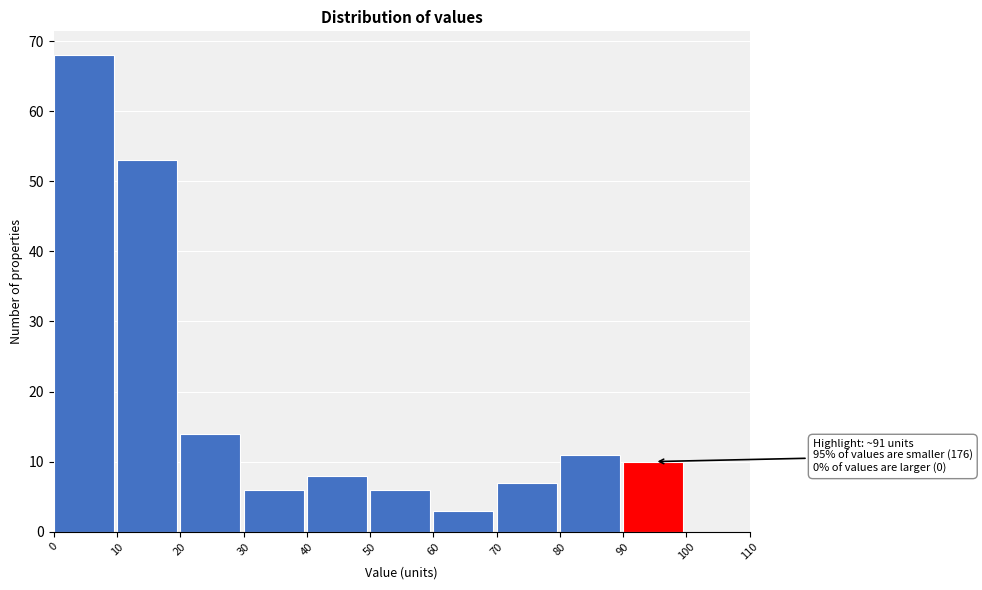

Which range on the x-axis has the tallest bar?

0 to 10